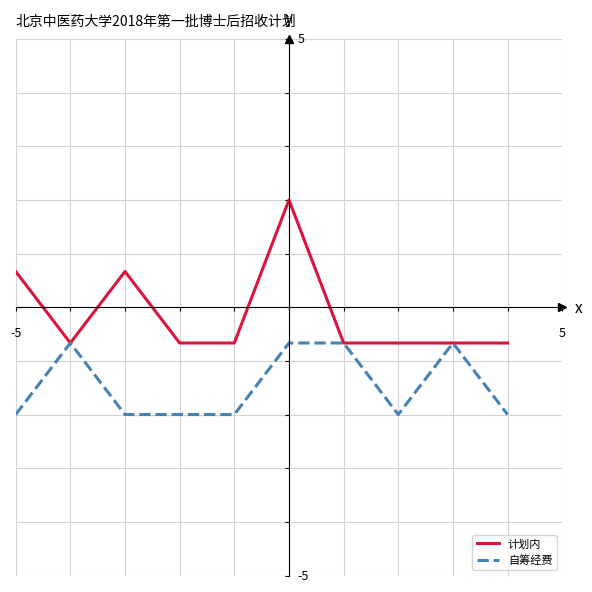

Which series has the largest total across all categories?

计划内